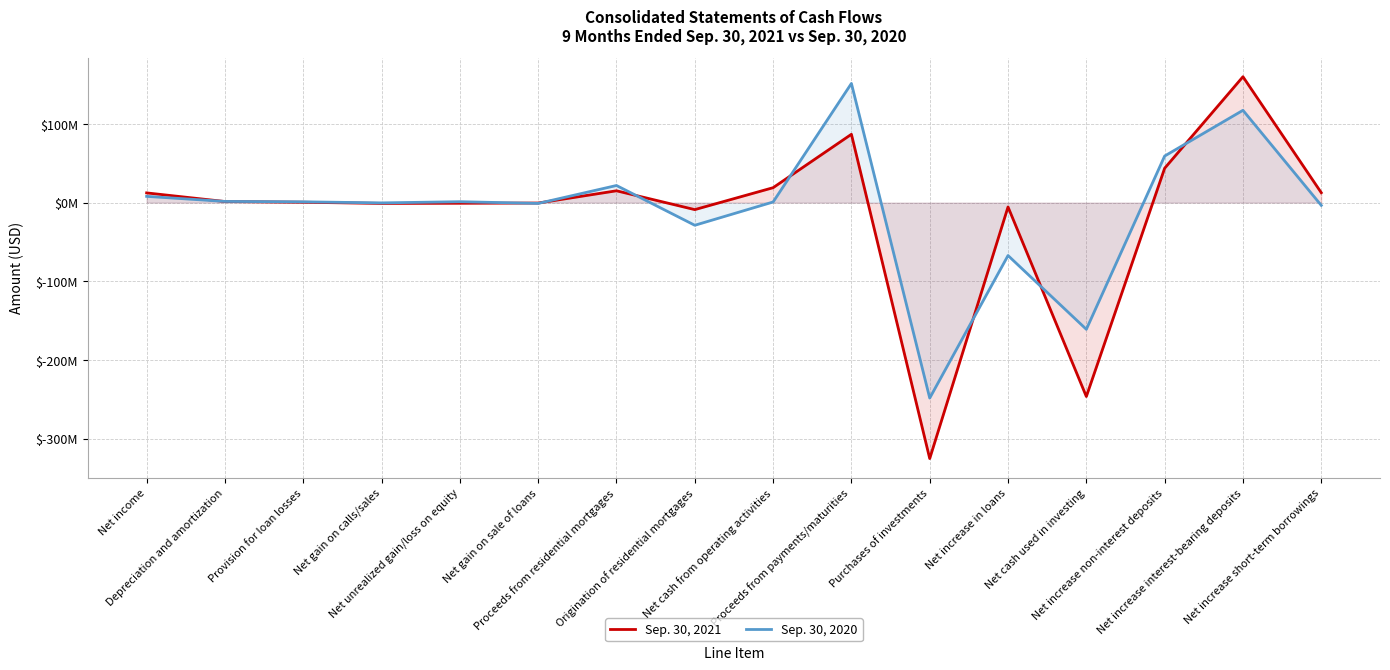

Rank the categories by Sep. 30, 2020 value from highest to lowest.

Proceeds from payments/maturities, Net increase interest-bearing deposits, Net increase non-interest deposits, Proceeds from residential mortgages, Net income, Depreciation and amortization, Net unrealized gain/loss on equity, Provision for loan losses, Net cash from operating activities, Net gain on calls/sales, Net gain on sale of loans, Net increase short-term borrowings, Origination of residential mortgages, Net increase in loans, Net cash used in investing, Purchases of investments